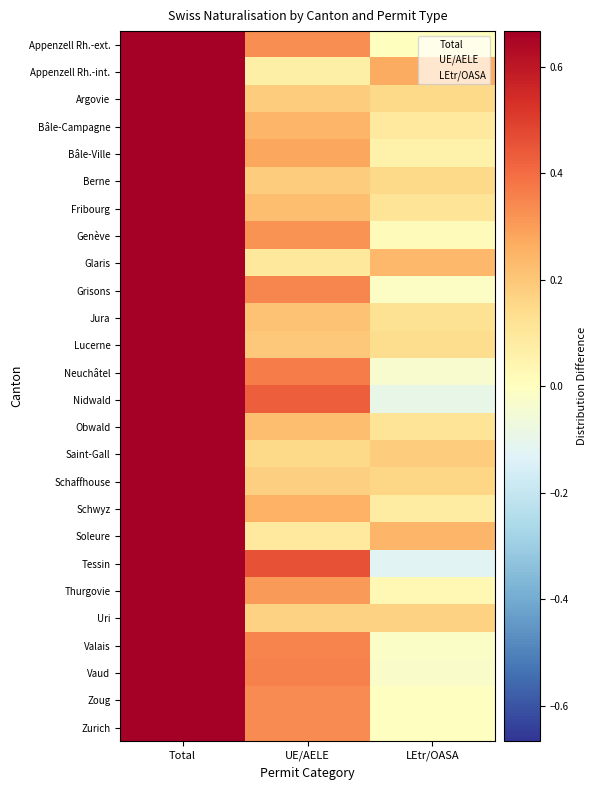

Count the Appenzell Rh.-int. values in the range 0 to 1.

3